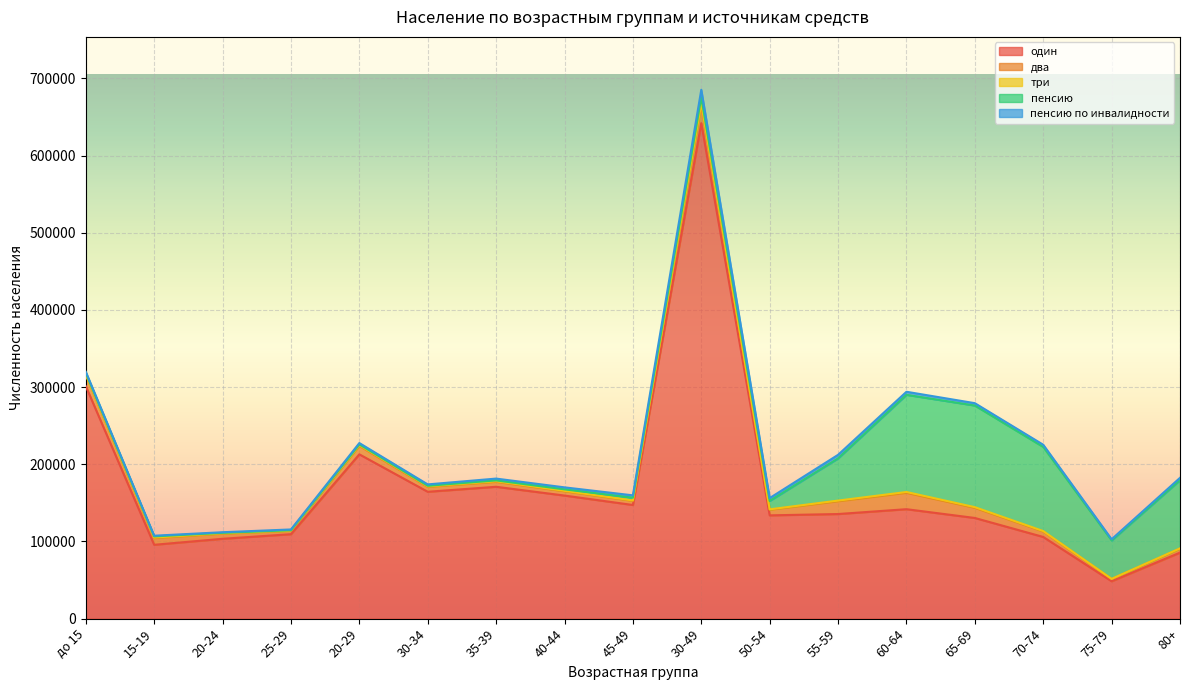

What is the difference between the пенсию по инвалидности values at 75-79 and 70-74?

1337